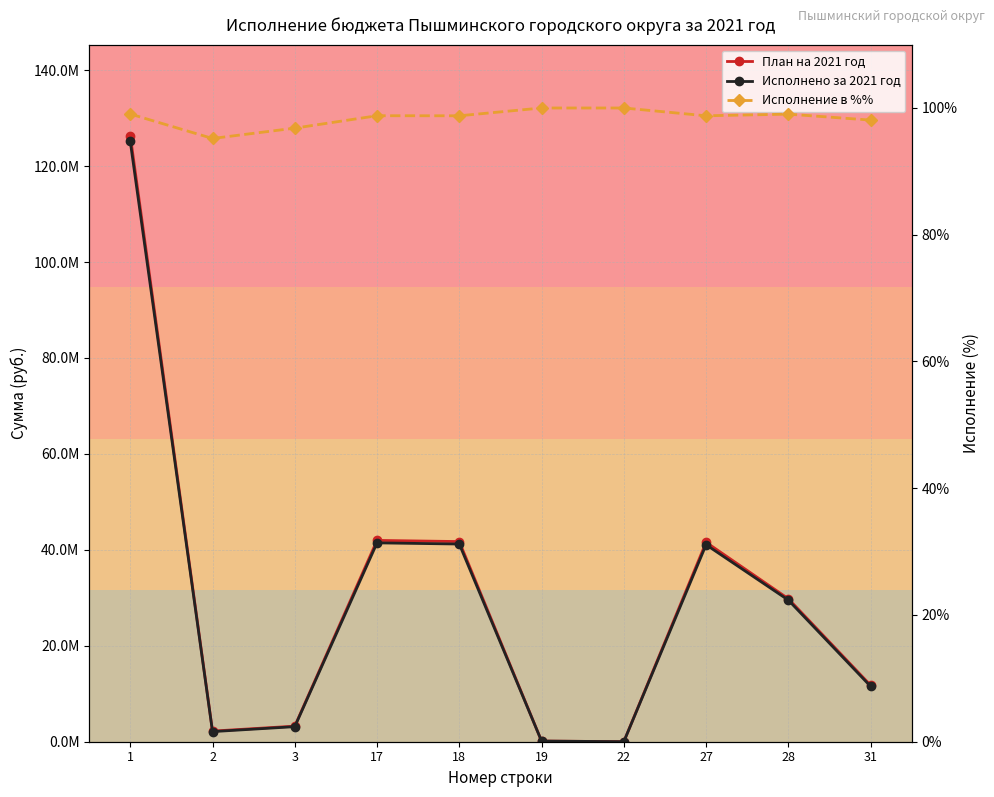

What is the minimum value for Исполнено за 2021 год?

7500.0